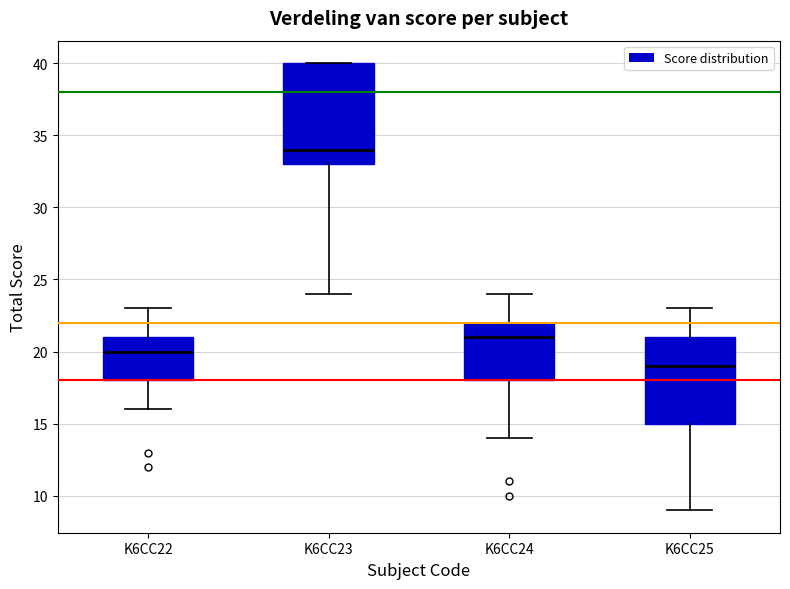

Reading left to right, transcribe this box plot: for each box, give where its median line is, the range the box spans, and where its two whiskers end, as read against the y-axis. The values are not printed on the chart, so give them approximately, as read against the axis.

K6CC22: median 20, box 18 to 21, whiskers 16 to 23
K6CC23: median 34, box 33 to 40, whiskers 24 to 40
K6CC24: median 21, box 18 to 22, whiskers 14 to 24
K6CC25: median 19, box 15 to 21, whiskers 9 to 23